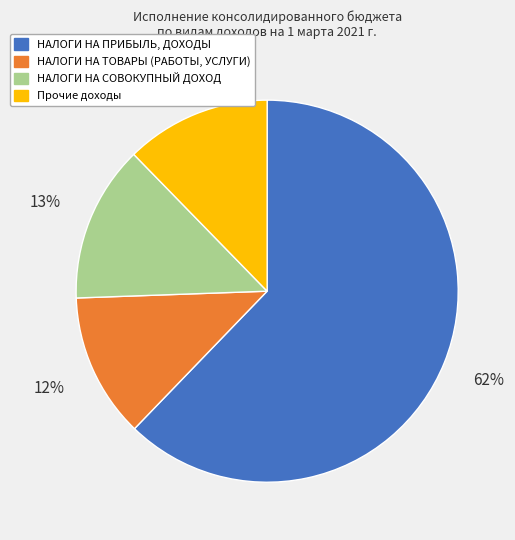

Does any single category account for the majority?

Yes